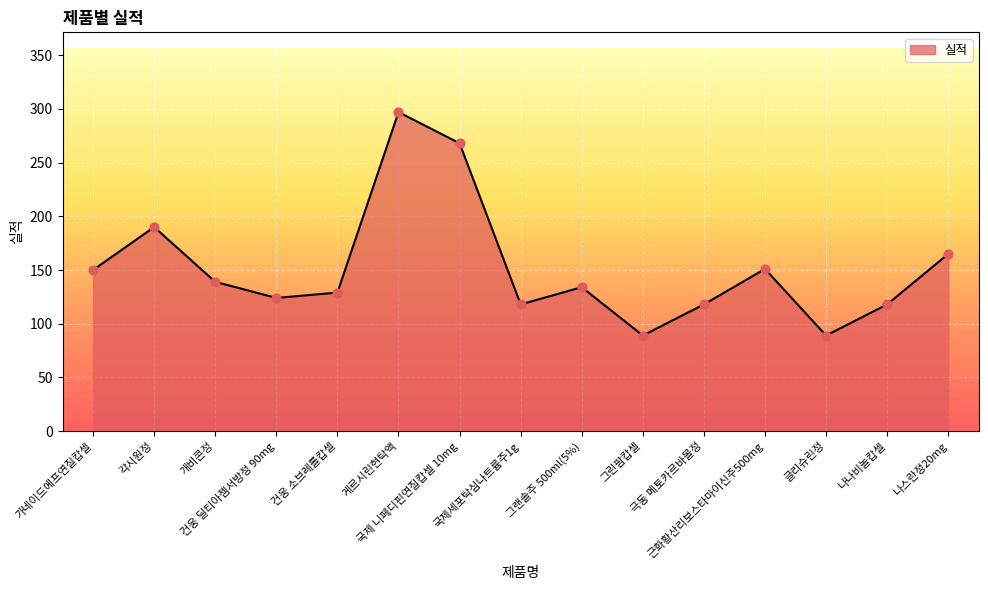

What is the ratio of the value at 게르시린현탁액 to the value at 글리슈린정?

3.3